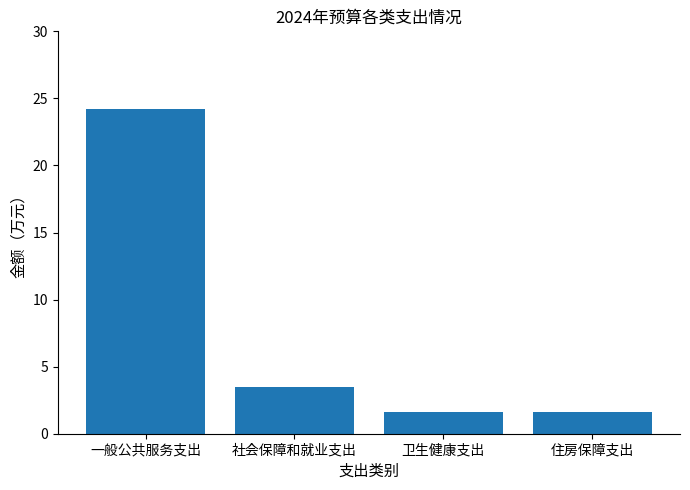

At which category does the chart reach its peak across all series?

一般公共服务支出